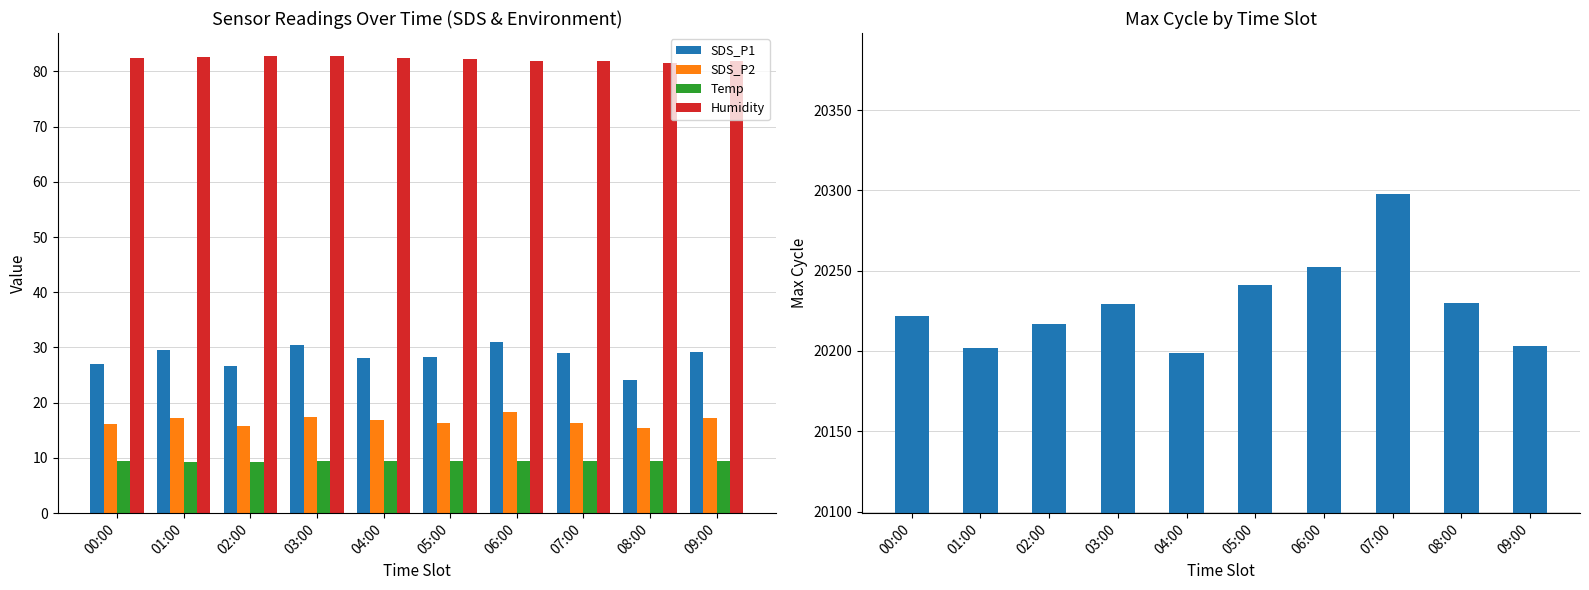

What is the difference between the highest and lowest values at 07:00?

20288.5